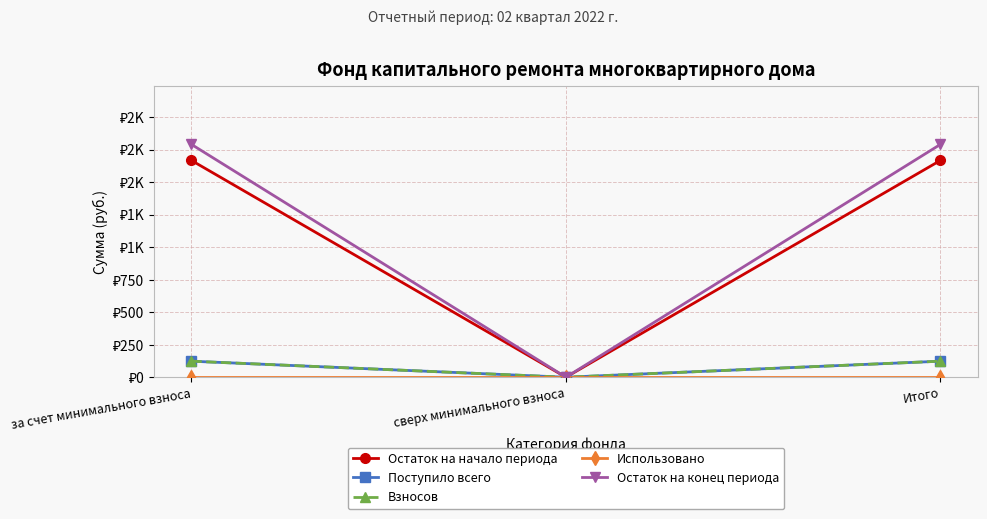

Does the chart have visible grid lines?

Yes